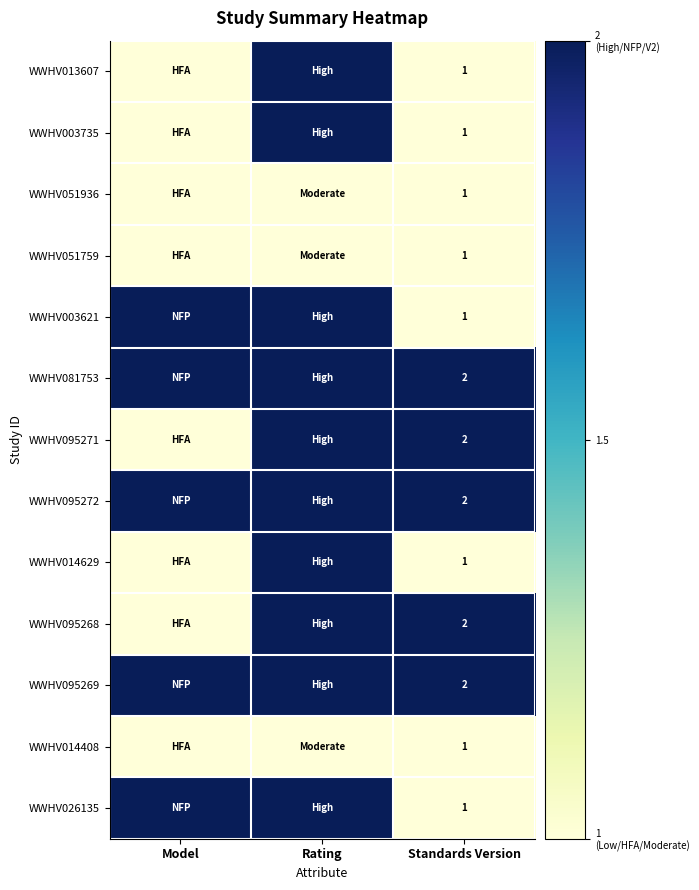

Is it true that WWHV095271 equals 0 at Standards Version?

False